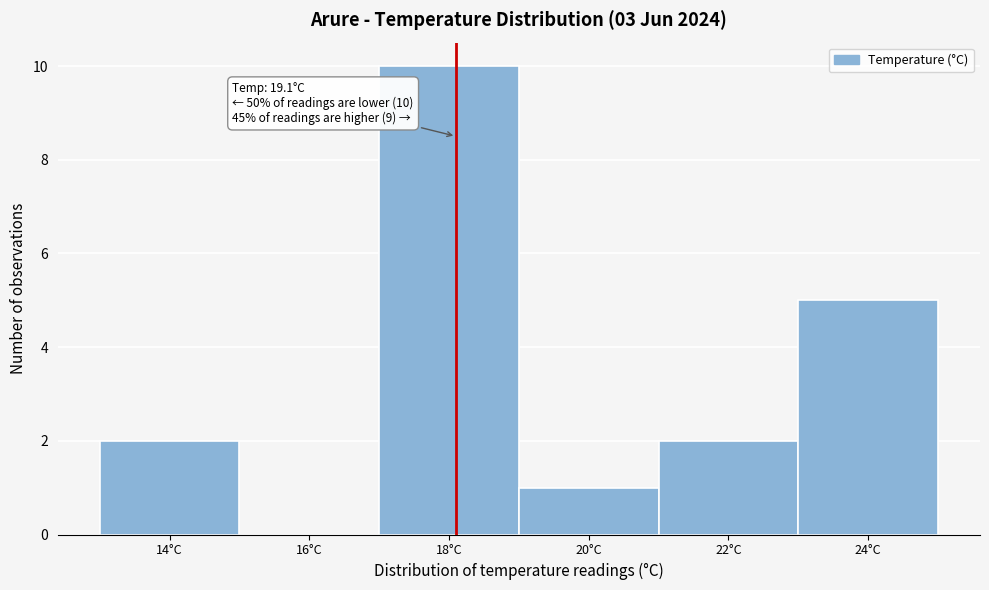

Reading right to left, what are all the values shown in this chart?

24°C=5	22°C=2	20°C=1	18°C=10	16°C=0	14°C=2